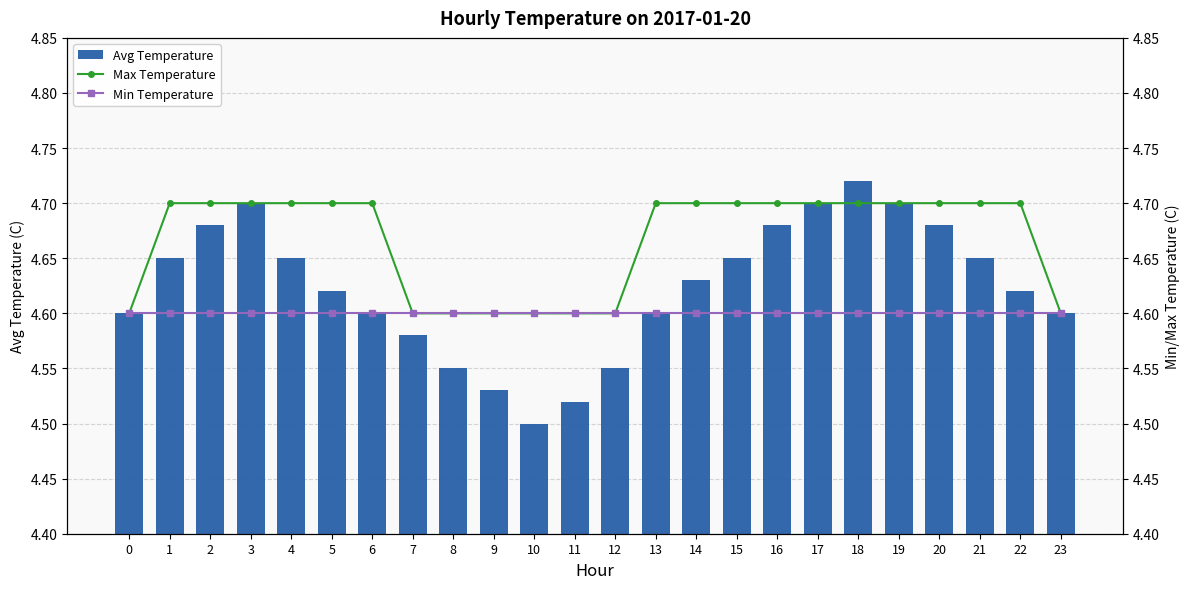

What is the difference between the maximum and minimum values in the Max Temperature series?

0.1